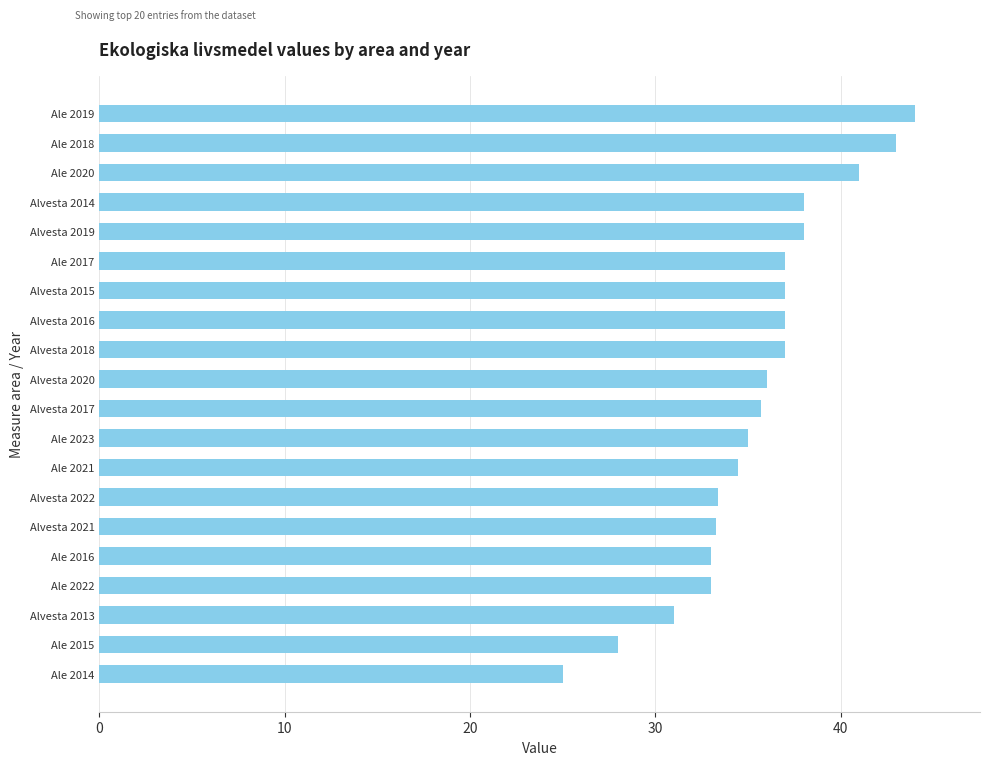

What is the minimum value shown in the chart?

25.0